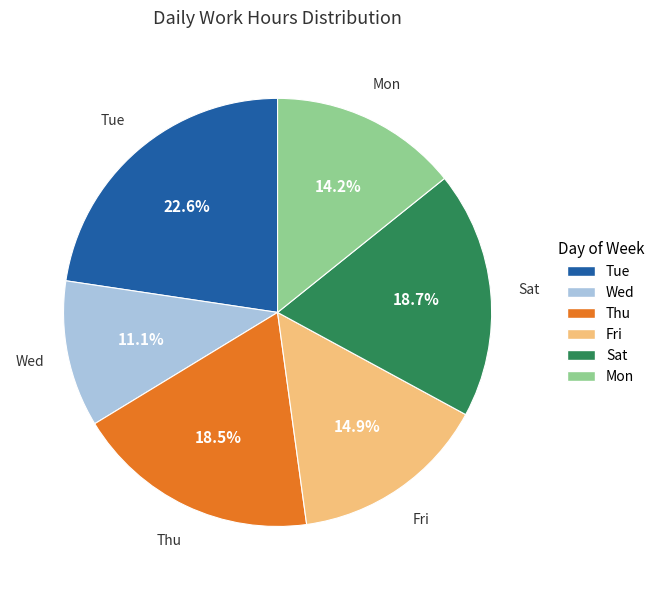

Does any single category account for the majority?

No